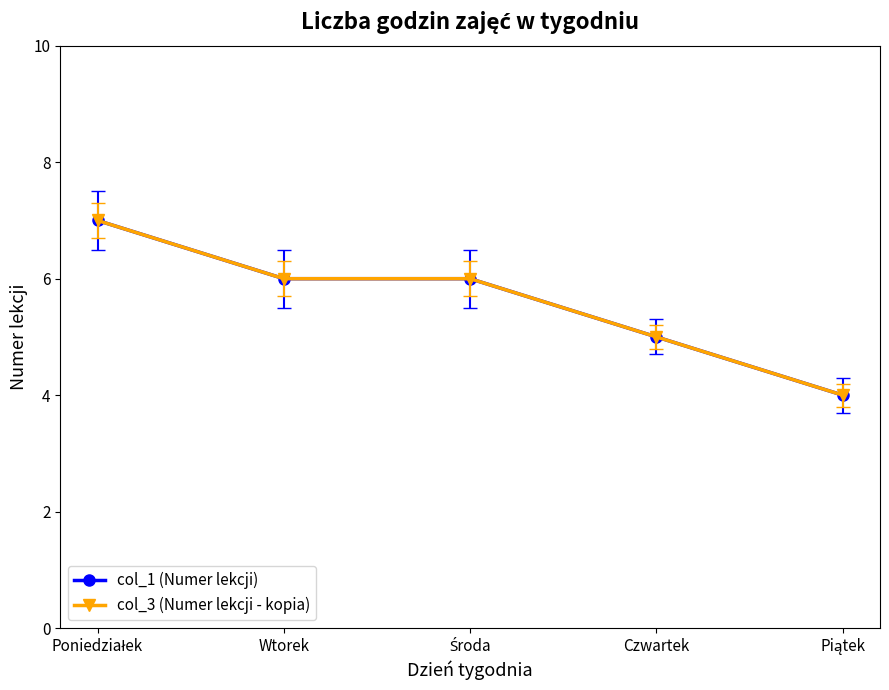

Does the chart have visible grid lines?

No